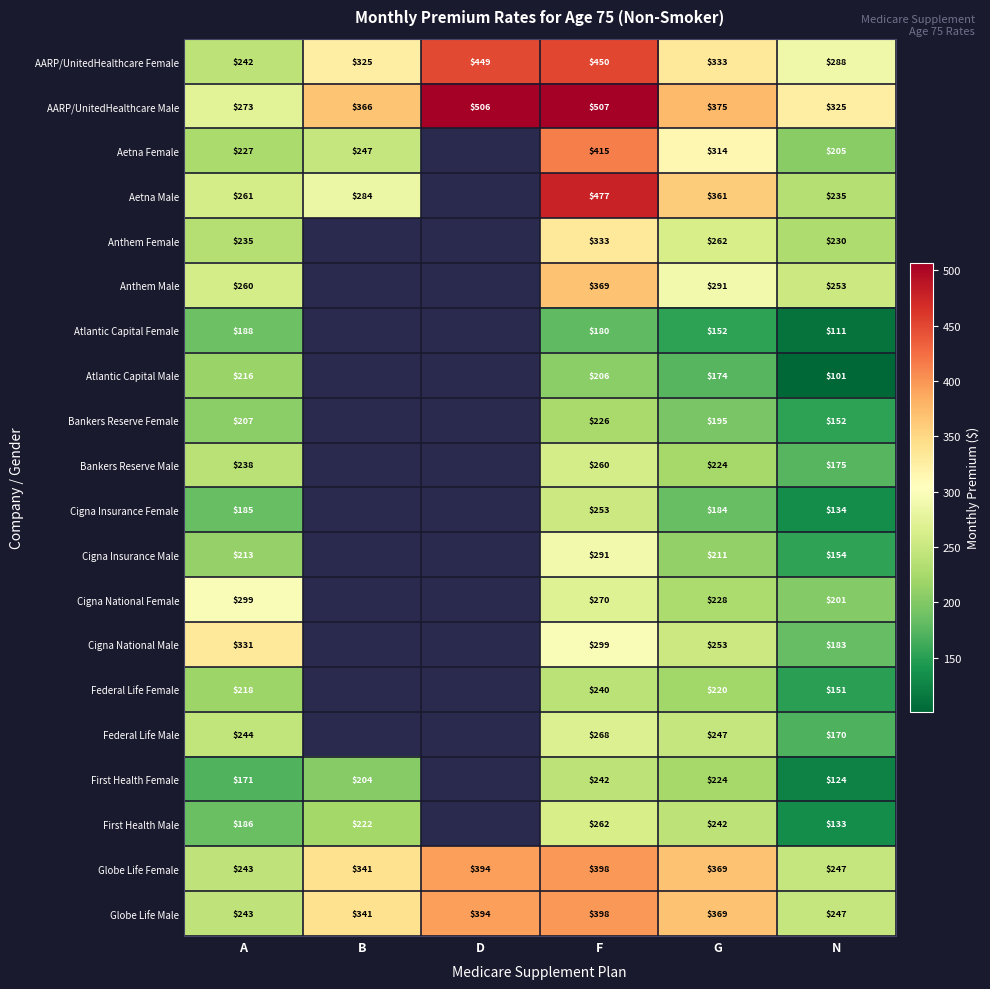

What is the difference between the highest and lowest values at A?

160